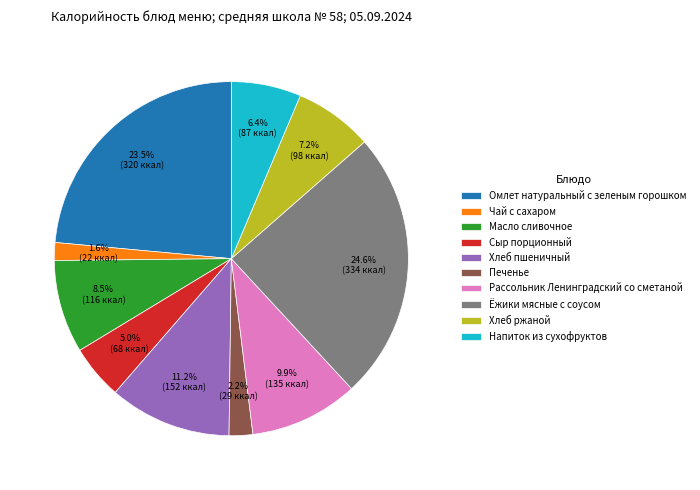

True or false: Ёжики мясные с соусом accounts for 25% of the total.

True